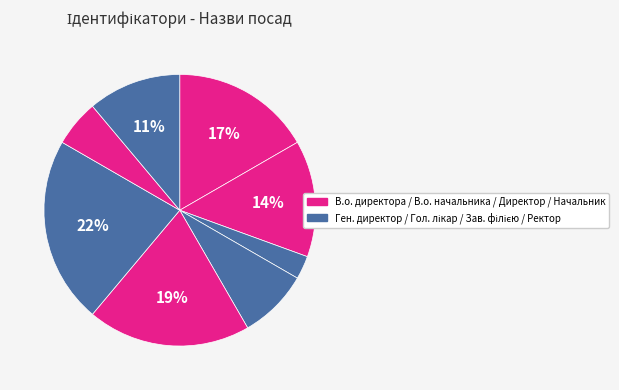

To the nearest percent, what is the average slice percentage?

12%